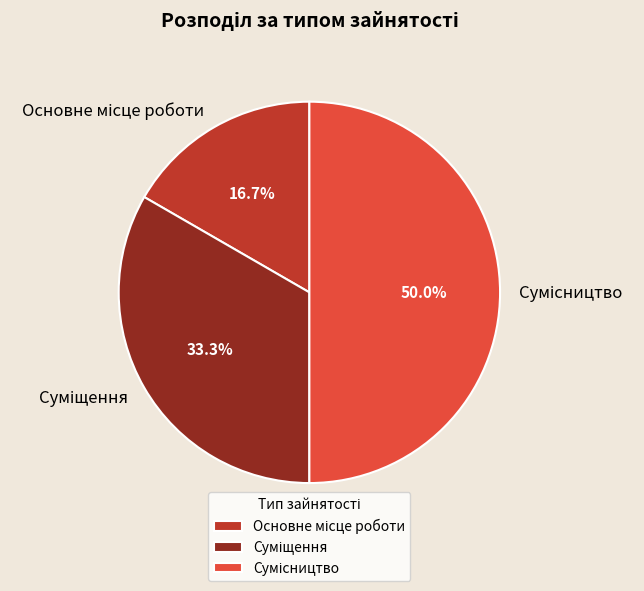

Which slice is the smallest?

Основне місце роботи